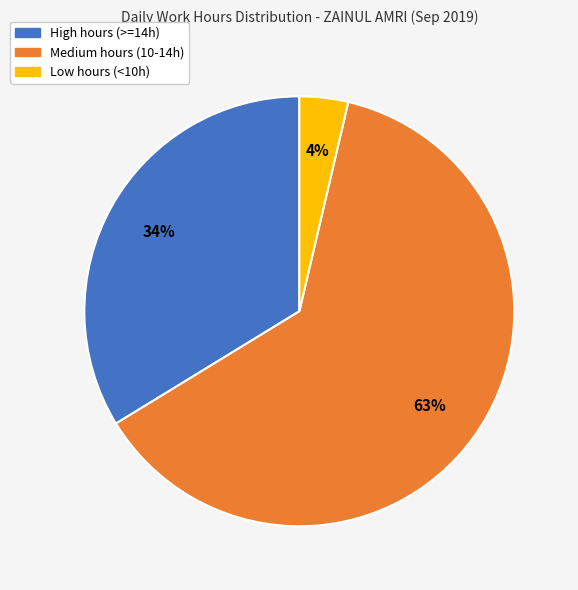

True or false: Low hours (<10h) accounts for 4% of the total.

True